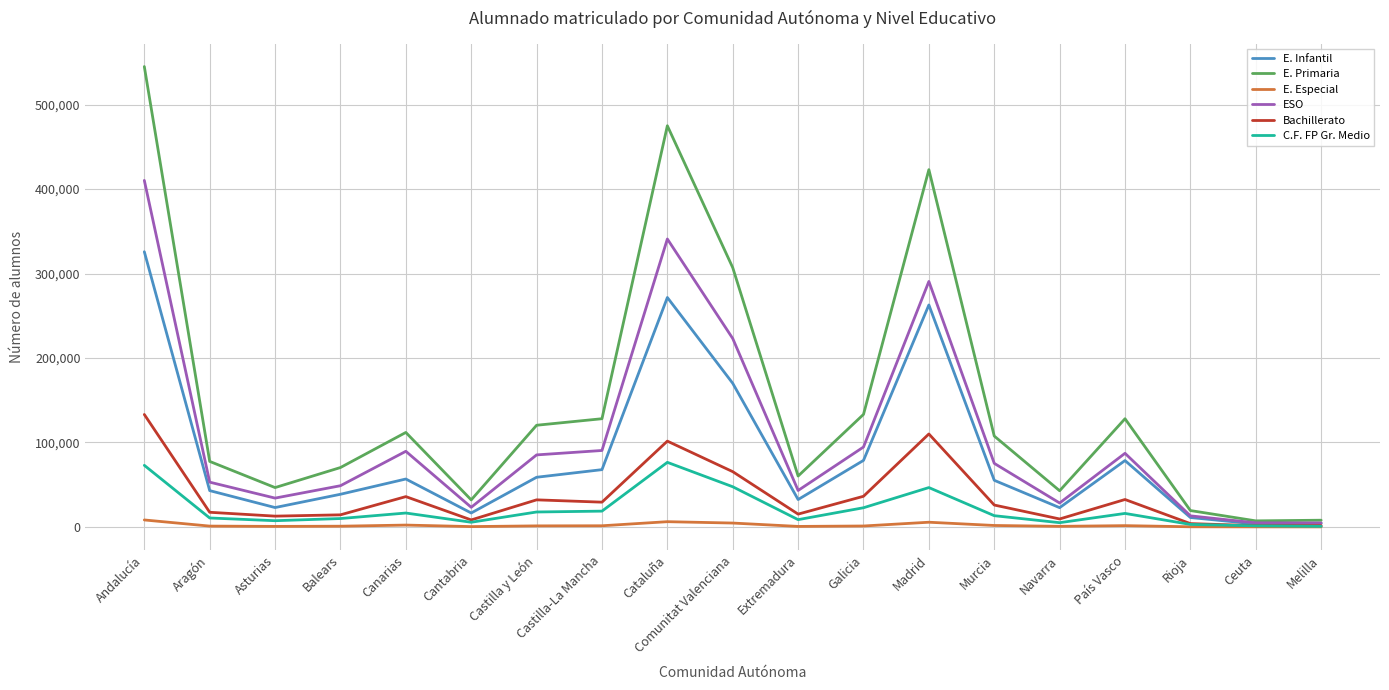

How many series are shown in this chart?

6